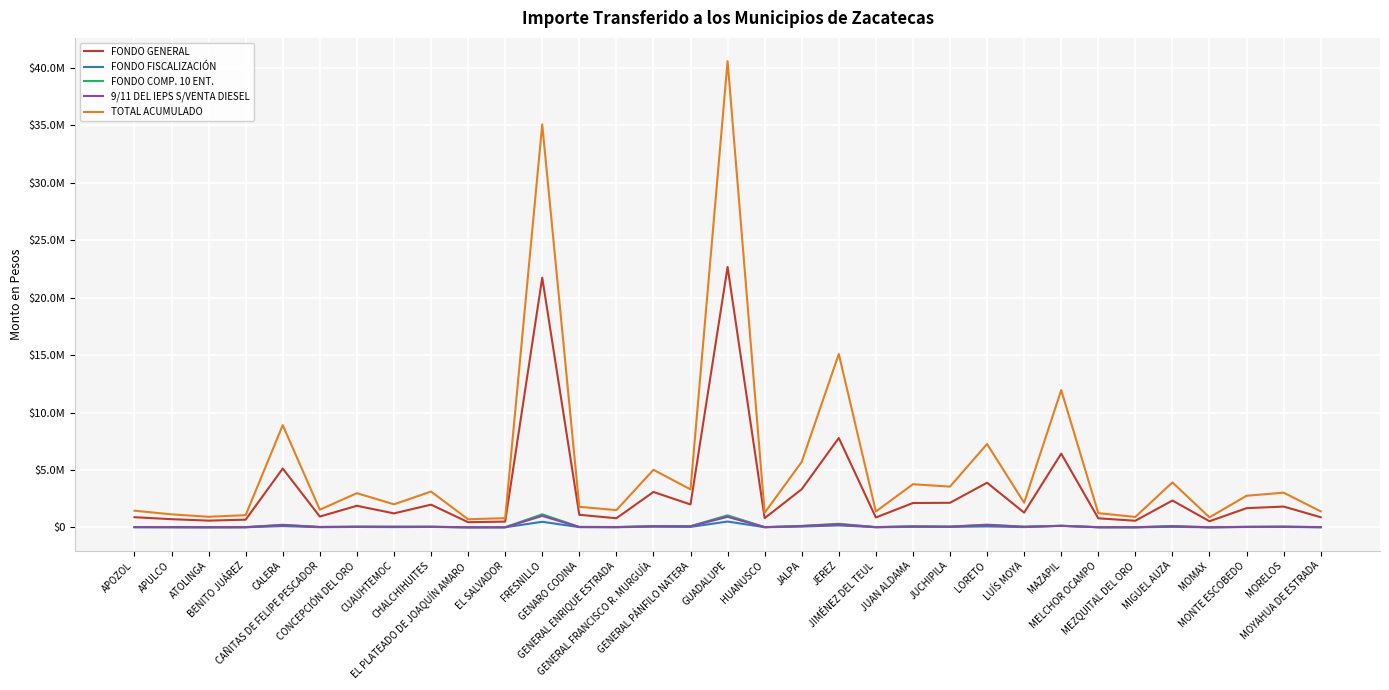

Is this an area chart (filled region under the line)?

No